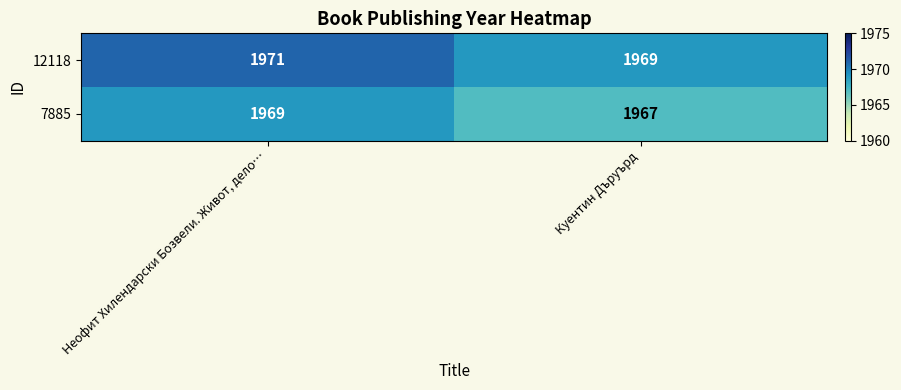

What value does the 12118 series have at Куентин Дъруърд?

1969